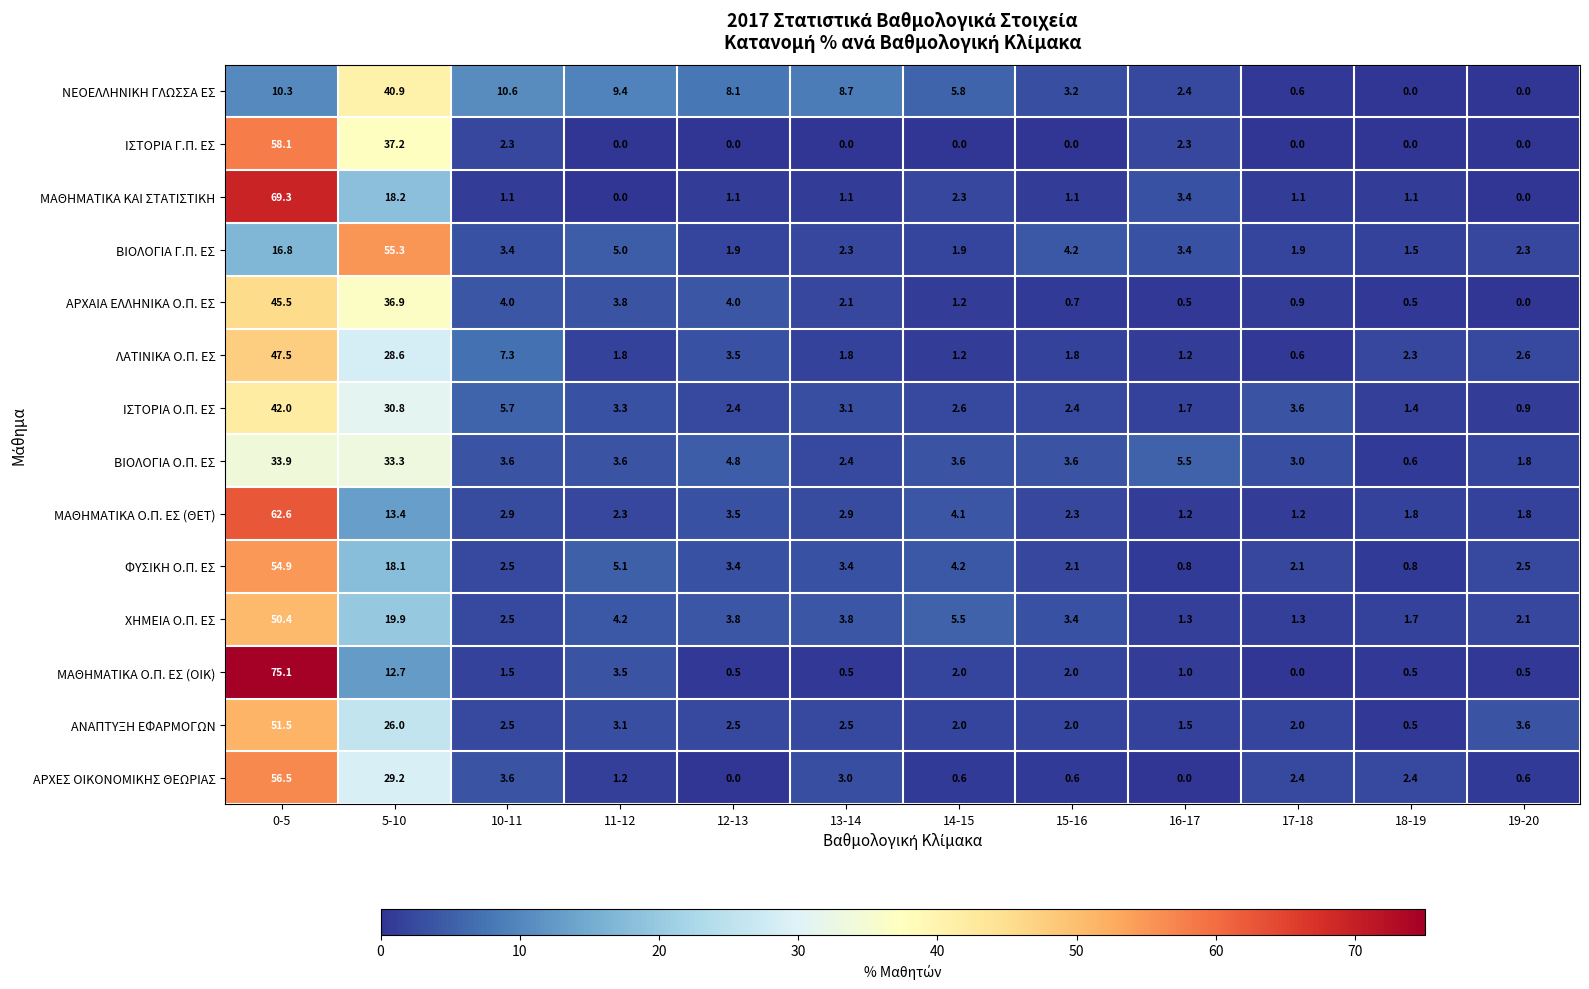

List the series in order of their peak value, highest first.

ΜΑΘΗΜΑΤΙΚΑ Ο.Π. ΕΣ (ΟΙΚ), ΜΑΘΗΜΑΤΙΚΑ ΚΑΙ ΣΤΑΤΙΣΤΙΚΗ, ΜΑΘΗΜΑΤΙΚΑ Ο.Π. ΕΣ (ΘΕΤ), ΙΣΤΟΡΙΑ Γ.Π. ΕΣ, ΑΡΧΕΣ ΟΙΚΟΝΟΜΙΚΗΣ ΘΕΩΡΙΑΣ, ΒΙΟΛΟΓΙΑ Γ.Π. ΕΣ, ΦΥΣΙΚΗ Ο.Π. ΕΣ, ΑΝΑΠΤΥΞΗ ΕΦΑΡΜΟΓΩΝ, ΧΗΜΕΙΑ Ο.Π. ΕΣ, ΛΑΤΙΝΙΚΑ Ο.Π. ΕΣ, ΑΡΧΑΙΑ ΕΛΛΗΝΙΚΑ Ο.Π. ΕΣ, ΙΣΤΟΡΙΑ Ο.Π. ΕΣ, ΝΕΟΕΛΛΗΝΙΚΗ ΓΛΩΣΣΑ ΕΣ, ΒΙΟΛΟΓΙΑ Ο.Π. ΕΣ